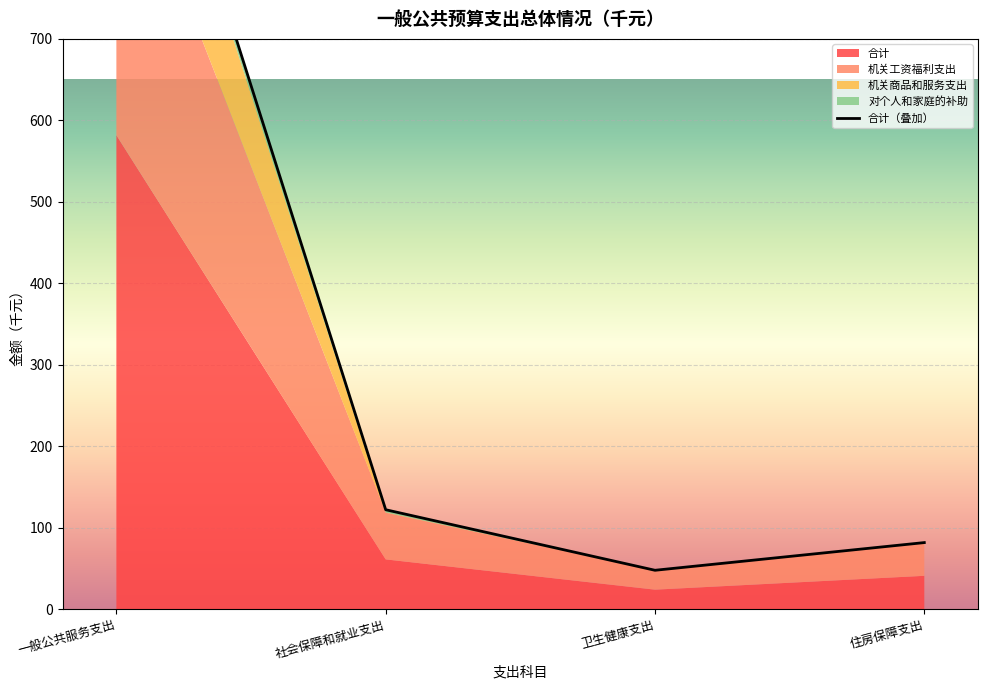

What is the difference between the second highest and minimum values in the 机关商品和服务支出 series?

0.3